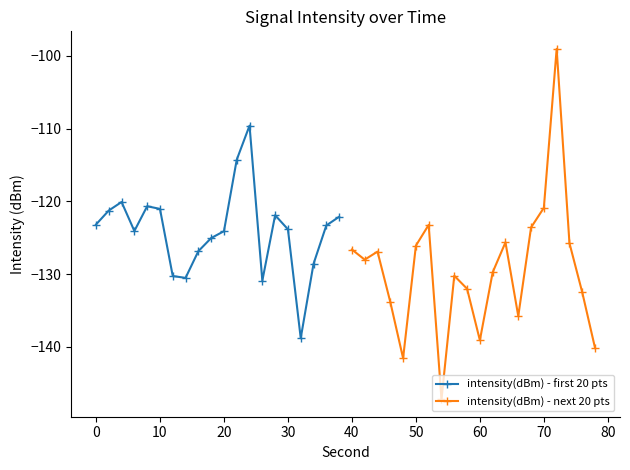

True or false: intensity(dBm) - first 20 pts has more than 1 points higher than both neighbors.

True